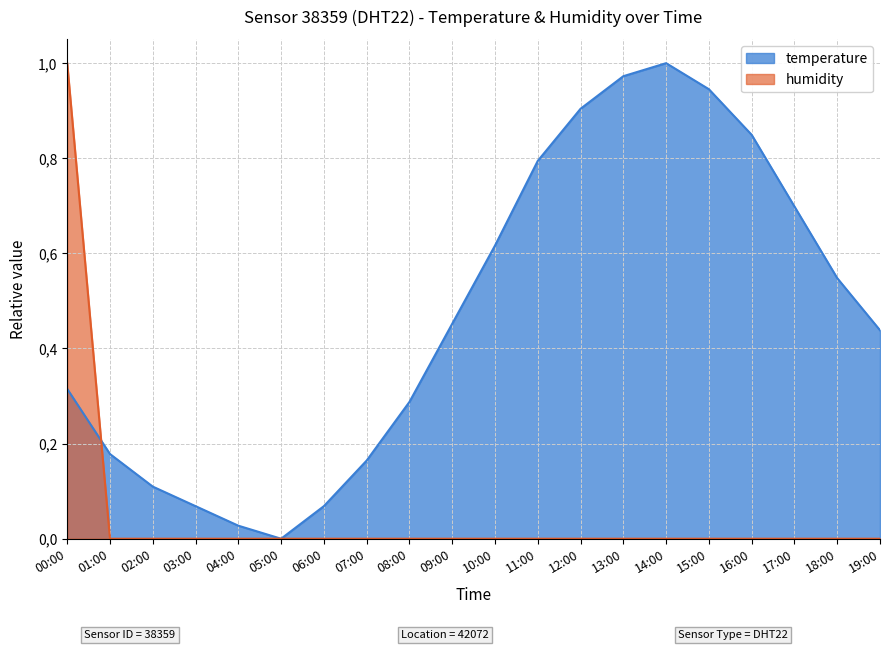

At which category is the sum across all series the highest?

00:00